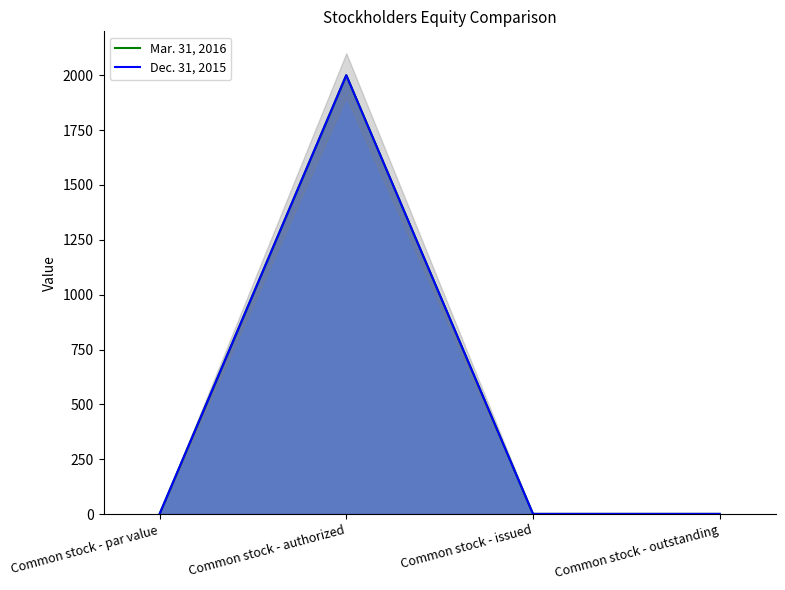

At how many categories does at least one series exceed 932?

1